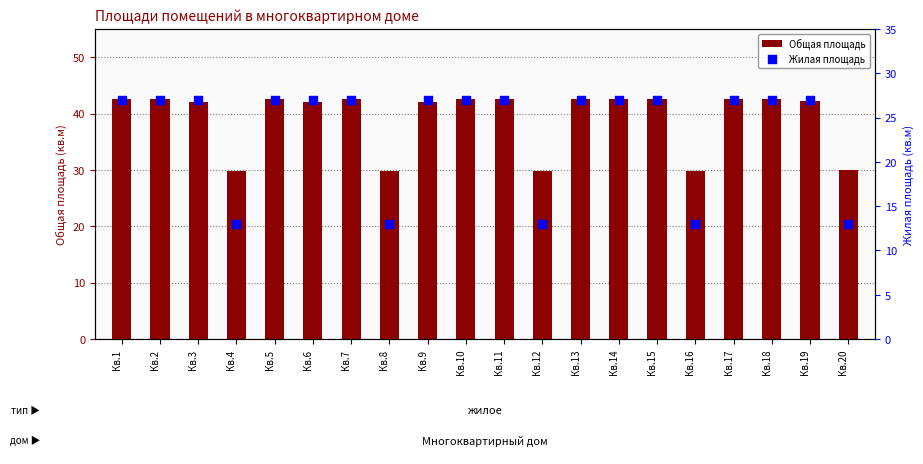

Which series contains the lowest Y value?

Жилая площадь